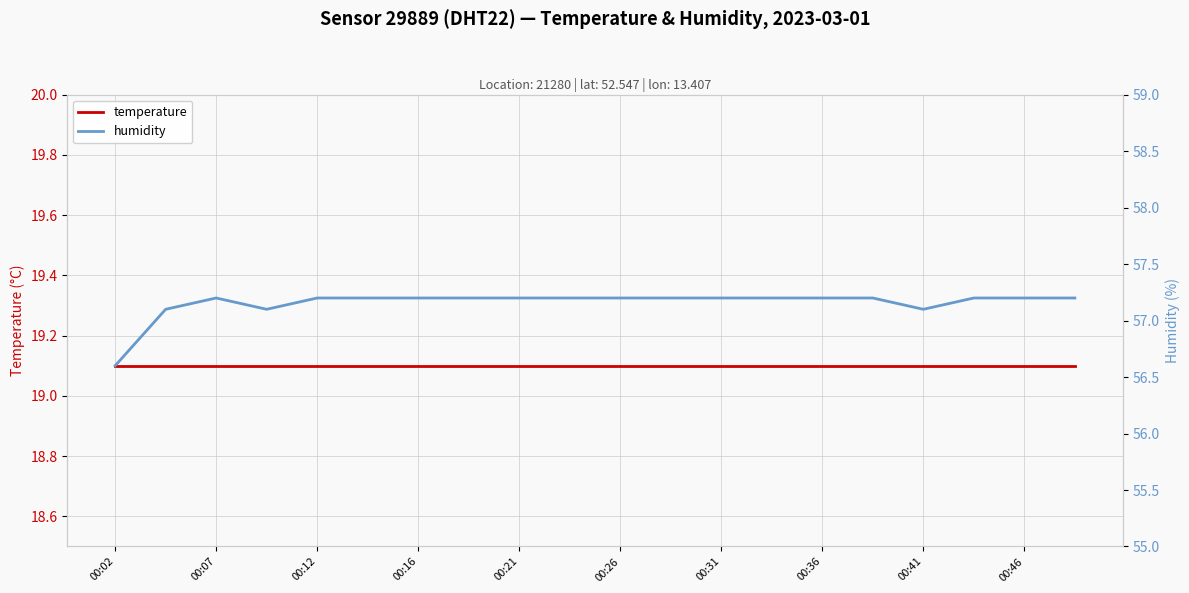

Rank the series at 15 from highest to lowest value.

humidity, temperature